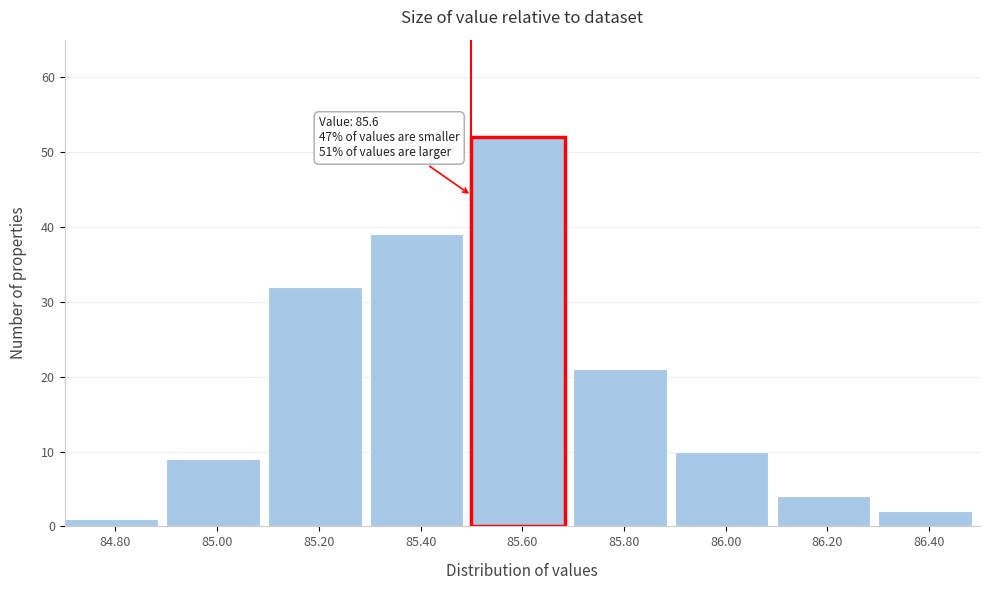

Reading left to right, what are all the values shown in this chart?

84.80=1	85.00=9	85.20=32	85.40=39	85.60=52	85.80=21	86.00=10	86.20=4	86.40=2